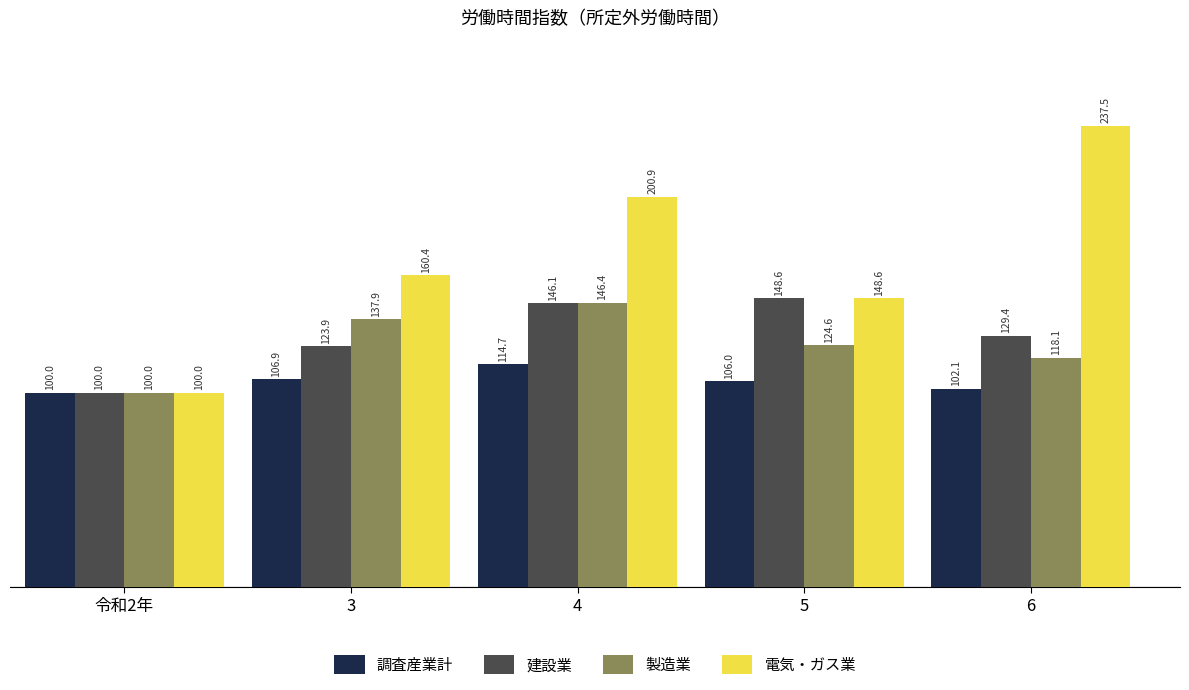

What is the label of the 1st bar from the right?

6